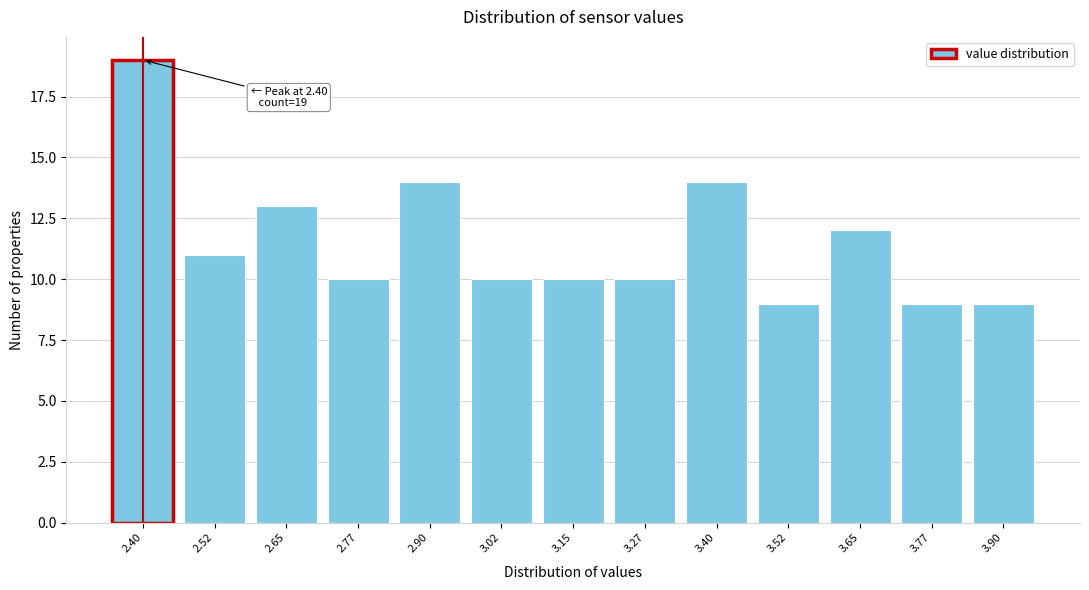

Reading right to left, what are all the values shown in this chart?

9	9	12	9	14	10	10	10	14	10	13	11	19